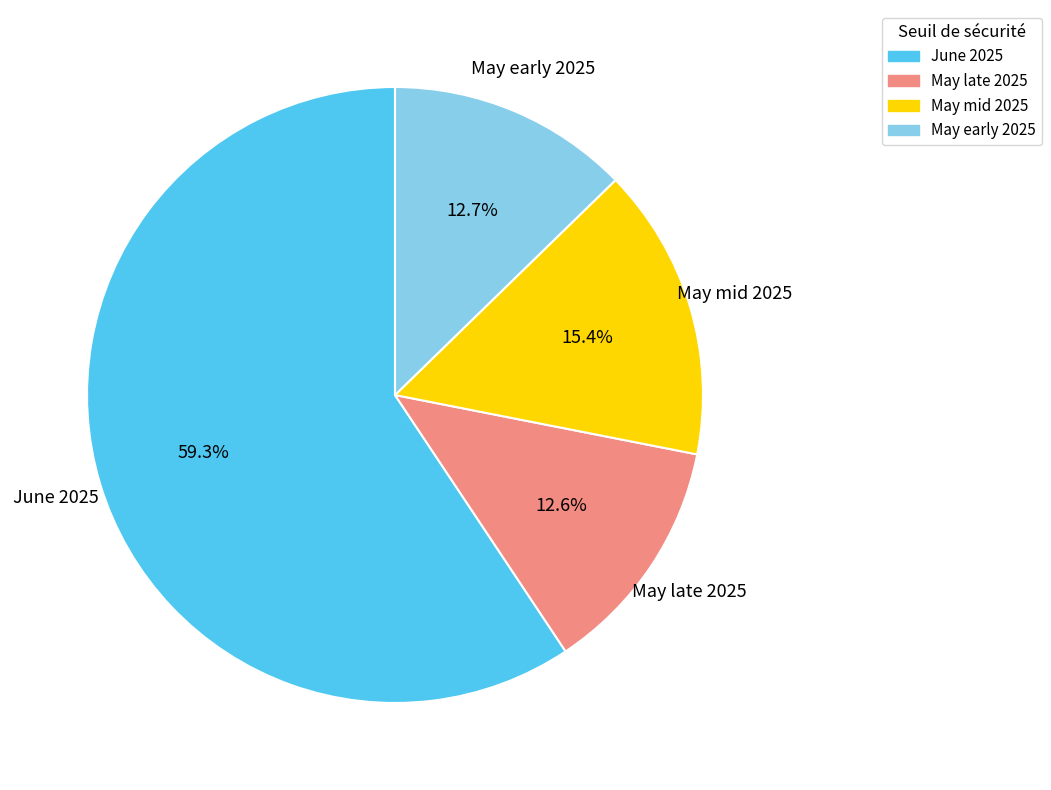

Combined, do May late 2025 and June 2025 account for over 50%?

Yes